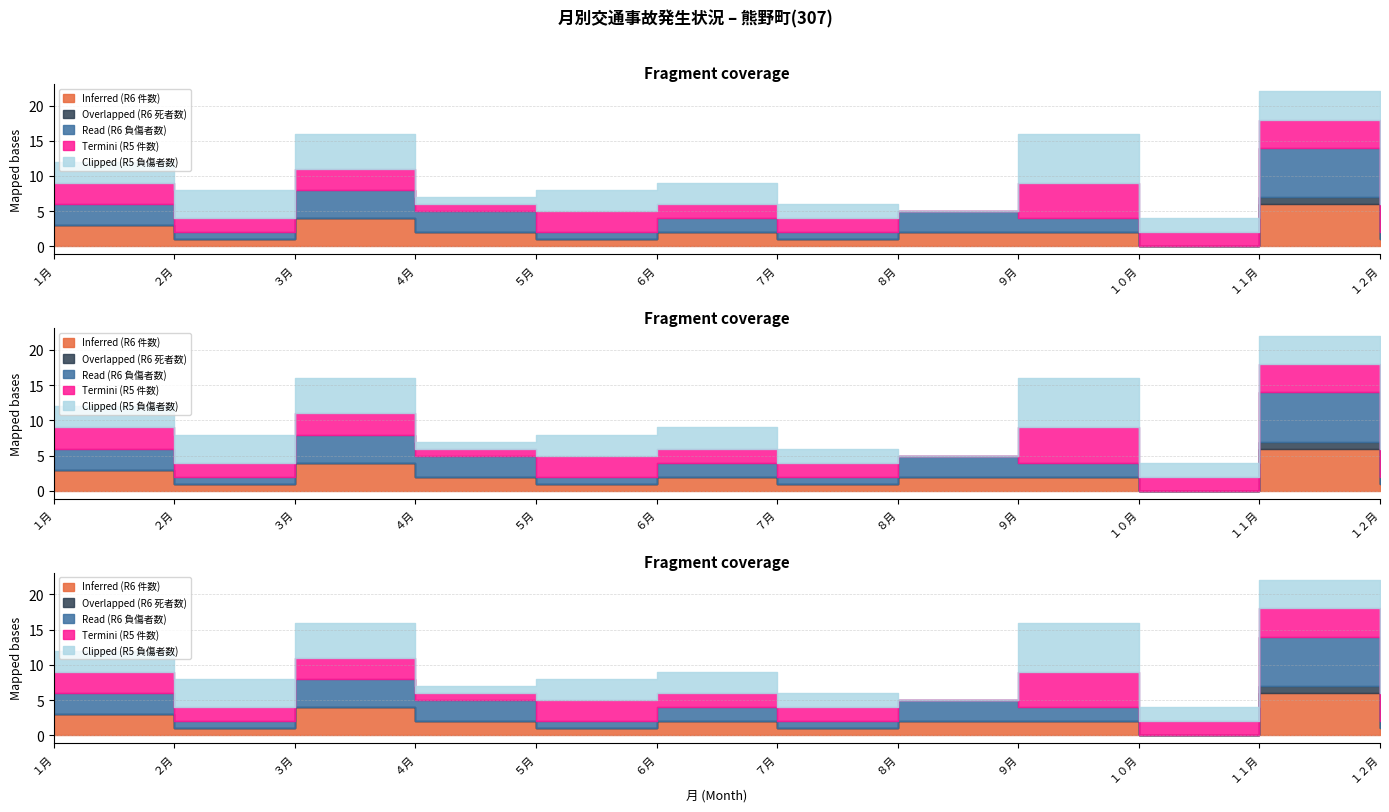

What position from the right is ７月?

6